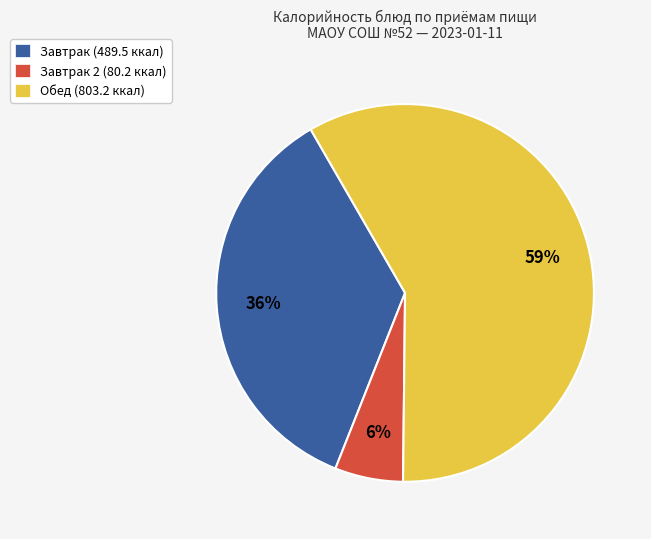

What is the smallest slice in the pie chart?

Завтрак 2 (80.2 ккал)